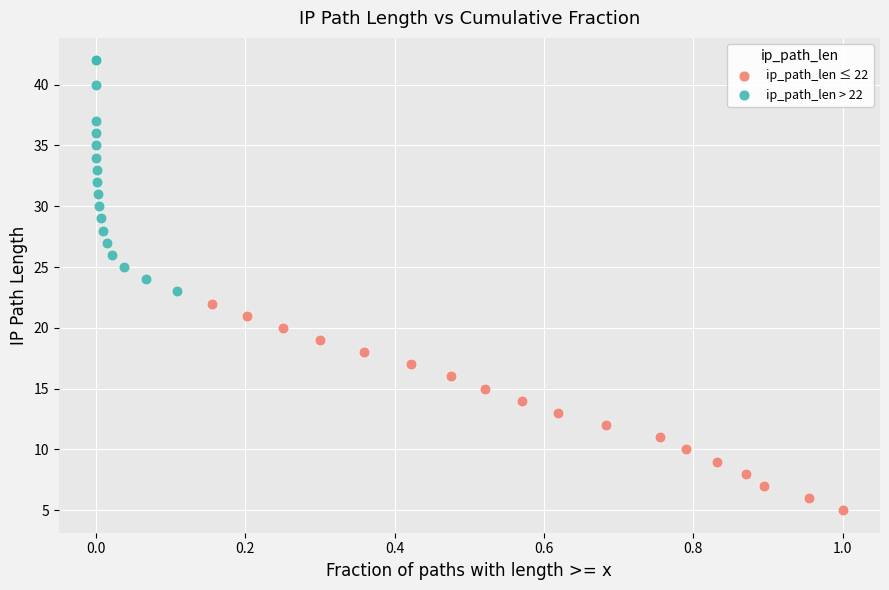

Which series reaches the maximum Y coordinate?

ip_path_len > 22